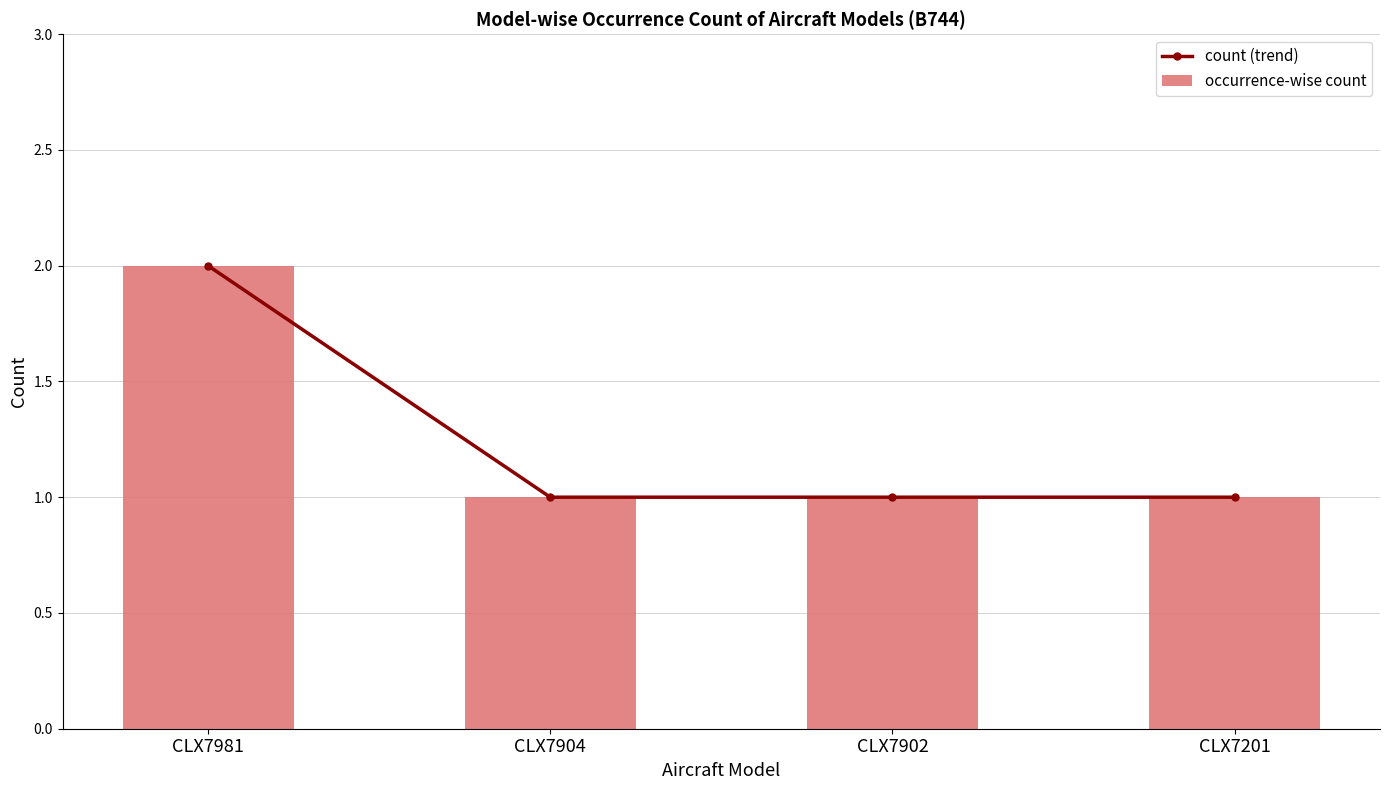

Between CLX7981 and CLX7902, which series saw the biggest shift?

count (trend)